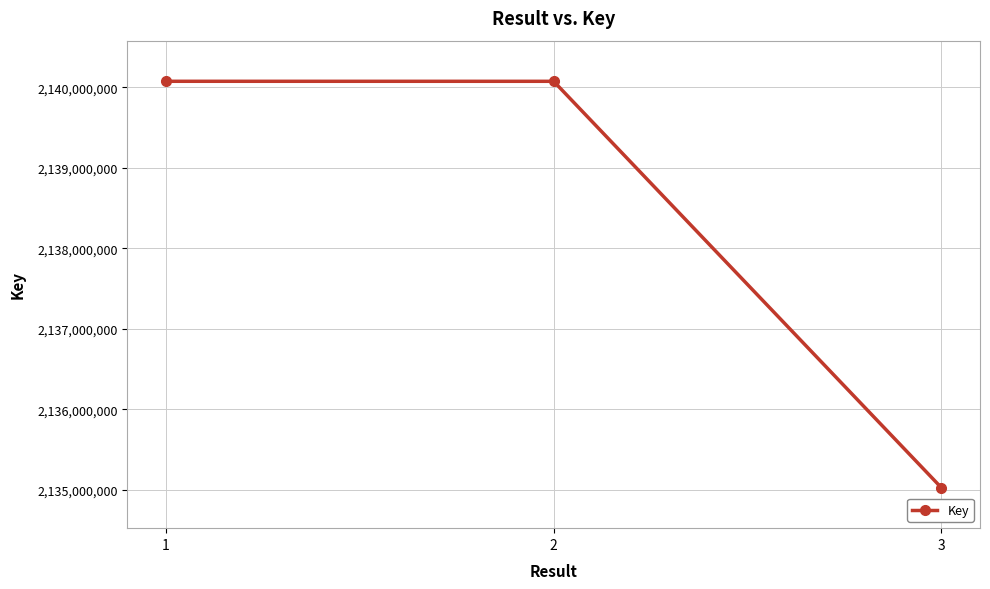

The value at 3 is 2135028126. True or false?

True